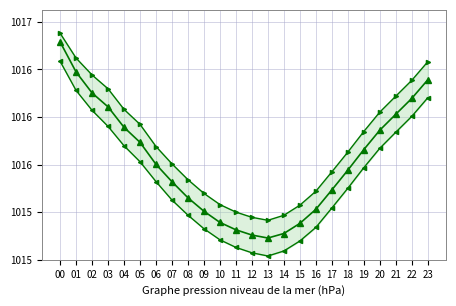

At how many categories does at least one series exceed 94521?

1